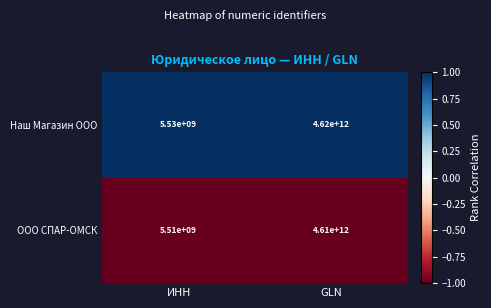

Which series changed the most between ИНН and GLN?

Наш Магазин ООО